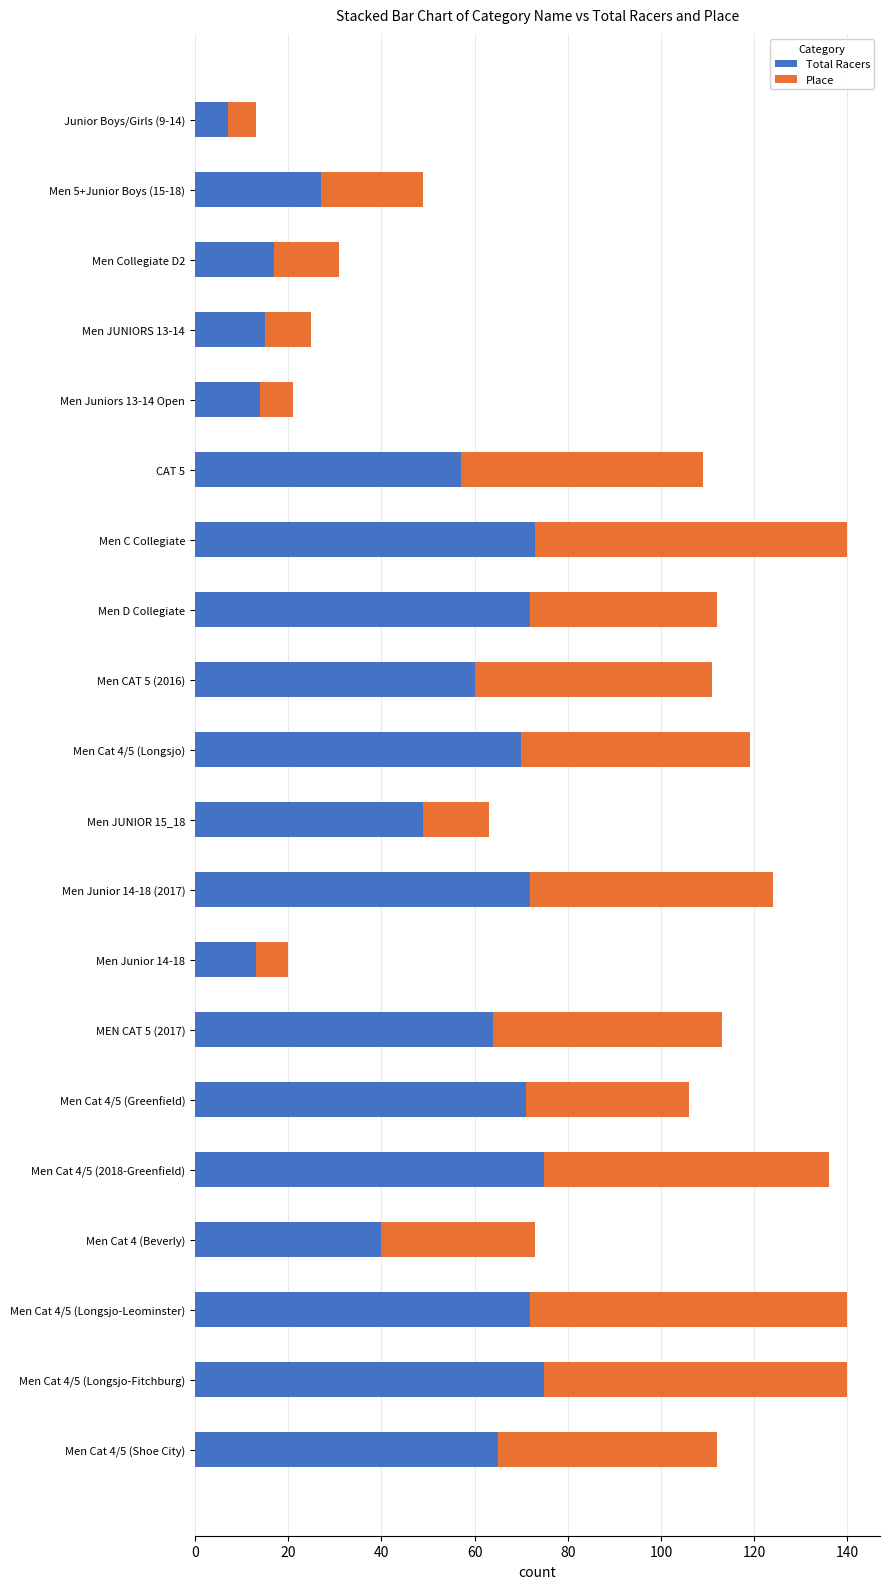

What is the minimum value for Total Racers?

7